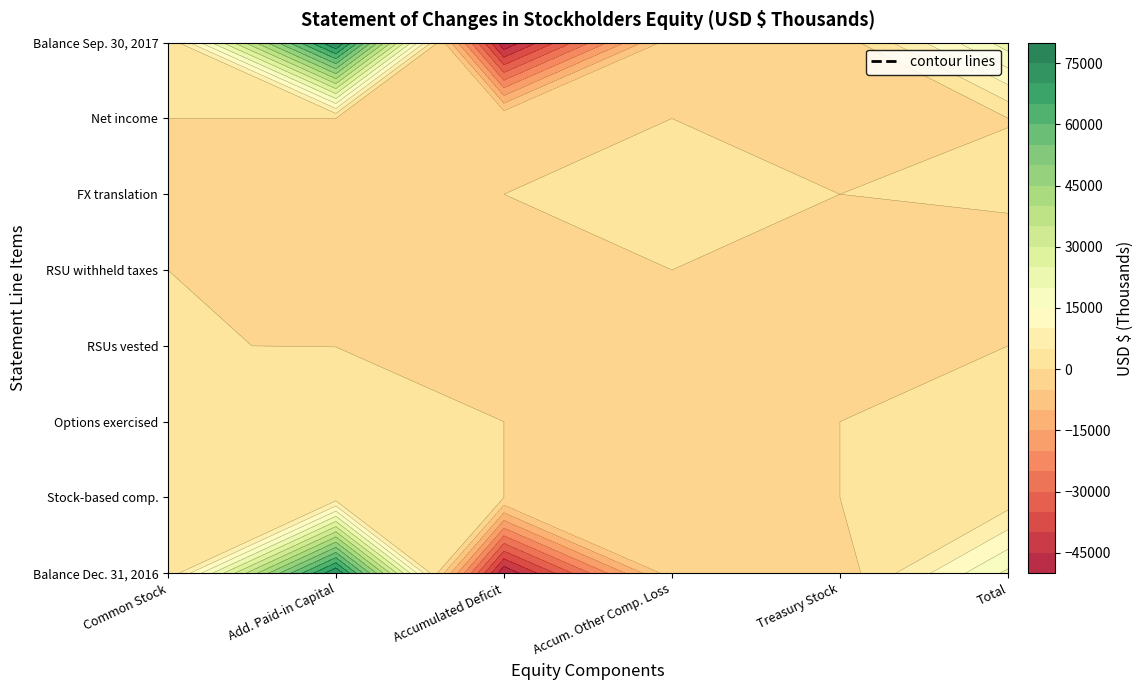

Reading left to right, what are all the values shown in this chart?

Balance at Dec. 31, 2016: 0=204	1=75120	2=-49427	3=-1777	4=-2999	5=21121
Stock-based compensation expense: 0=0	1=1793	2=0	3=0	4=0	5=1793
Common stock issued for options exercised: 0=2	1=274	2=0	3=0	4=0	5=276
Common stock issued for RSUs vested: 0=4	1=-4	2=0	3=0	4=0	5=0
Vested RSU shares withheld to pay taxes: 0=0	1=0	2=0	3=0	4=0	5=-952
Foreign currency translation adjustment: 0=0	1=0	2=0	3=319	4=0	5=319
Net income: 0=0	1=0	2=-44	3=0	4=0	5=-44
Balance at Sep. 30, 2017: 0=210	1=76231	2=-49471	3=-1458	4=-2999	5=22513